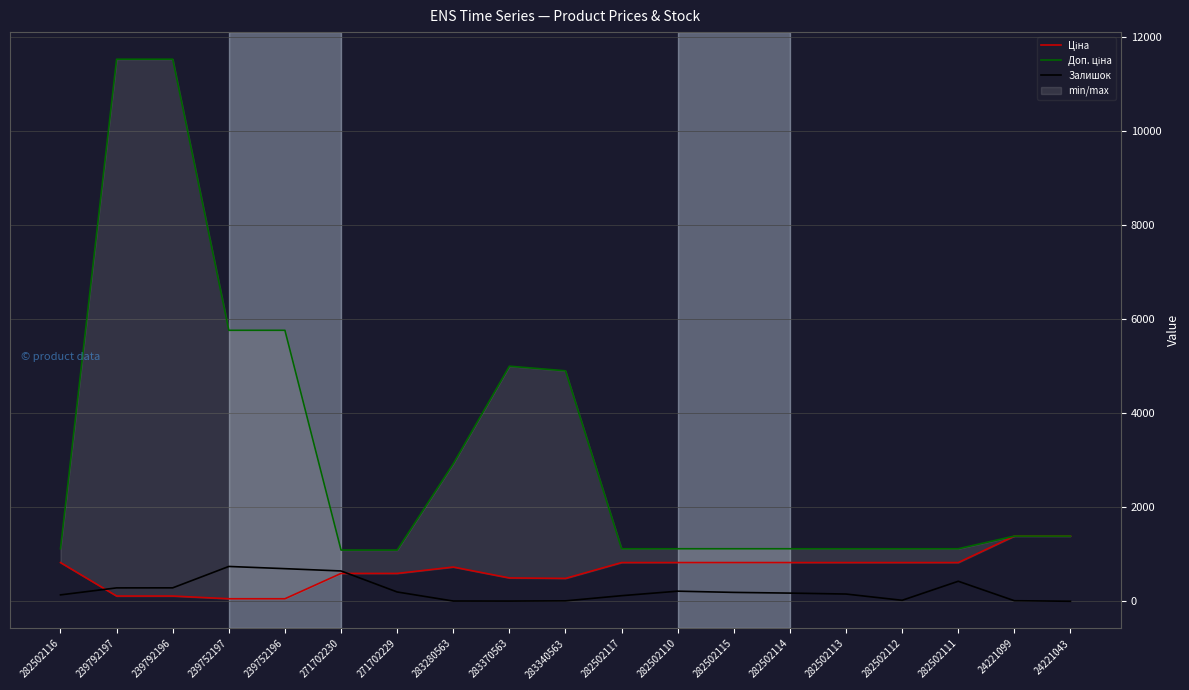

Rank the series at 239752196 from lowest to highest value.

Ціна, Залишок, Доп. ціна